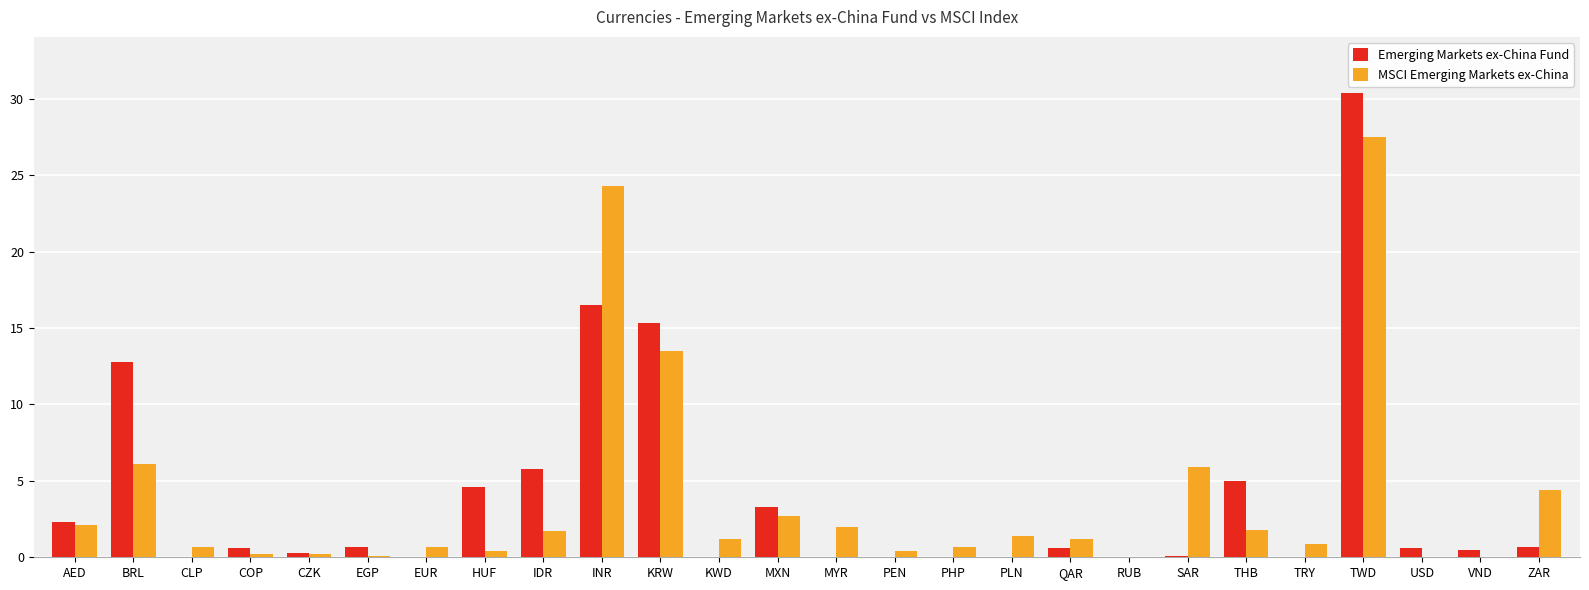

What is the sum of the MSCI Emerging Markets ex-China values at KWD and RUB?

1.2